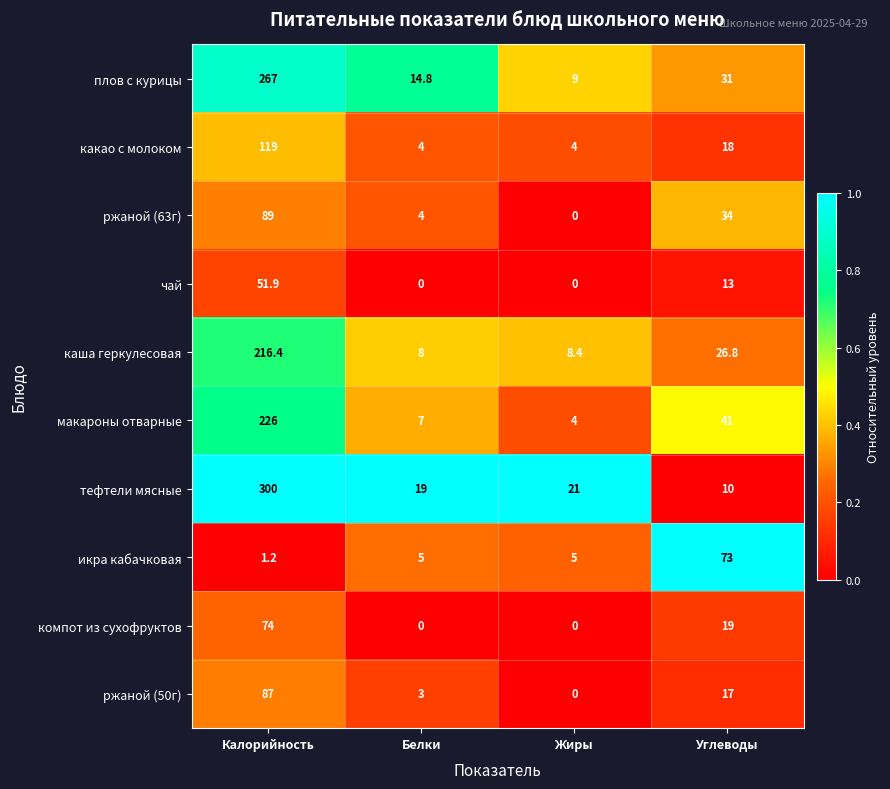

What is the approximate value of икра кабачковая at Жиры?

5.0